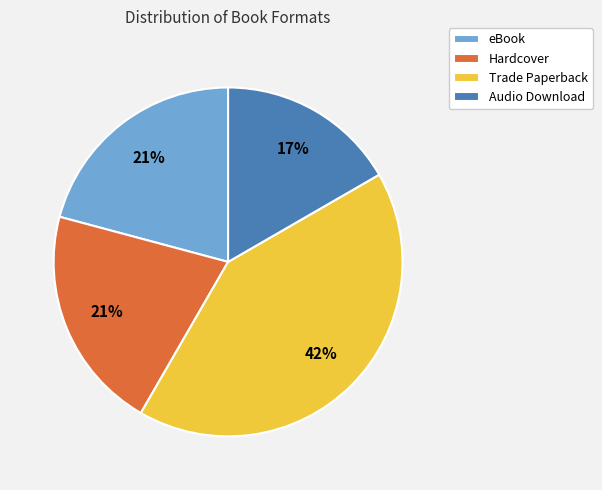

True or false: eBook accounts for 21% of the total.

True